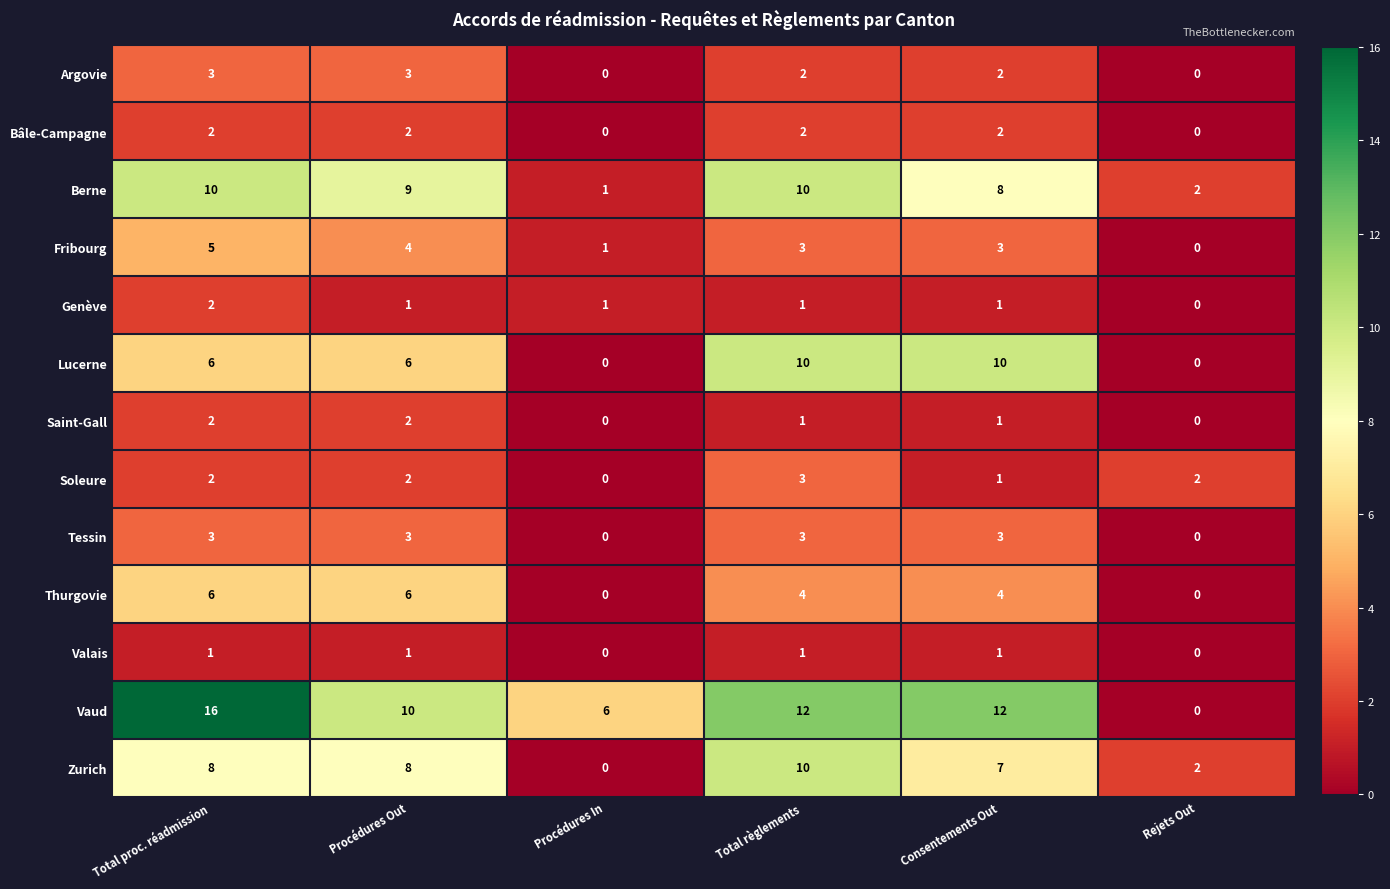

Where does the Saint-Gall series first go above 1?

Total proc. réadmission